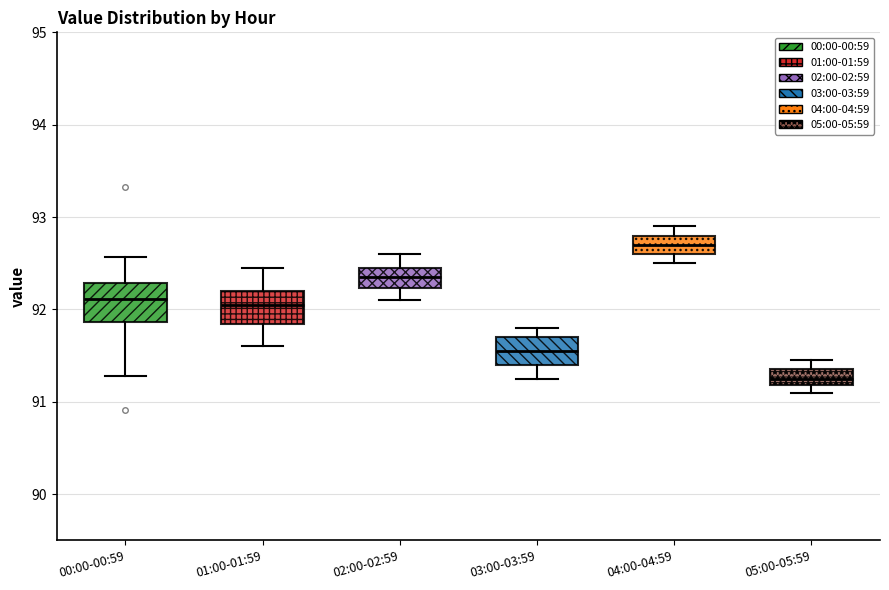

Where does the upper whisker of the box for 05:00-05:59 end on the y-axis? The values are not printed on the chart, so give them approximately, as read against the axis.

91.5